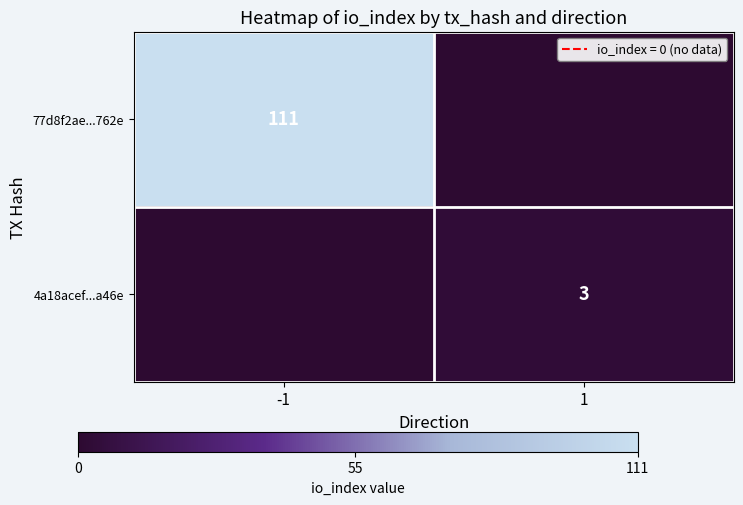

Which has a higher value, -1 or 1?

-1